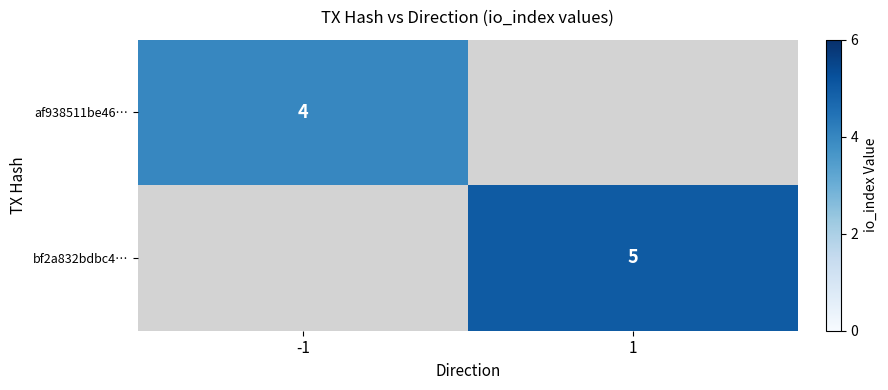

The value of af938511be46… at -1 is 4. True or false?

True